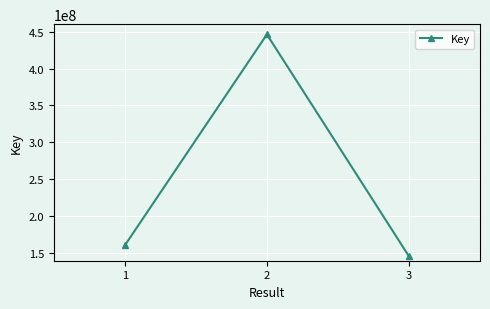

Reading right to left, what are all the values shown in this chart?

3=145948207	2=446132009	1=160695227